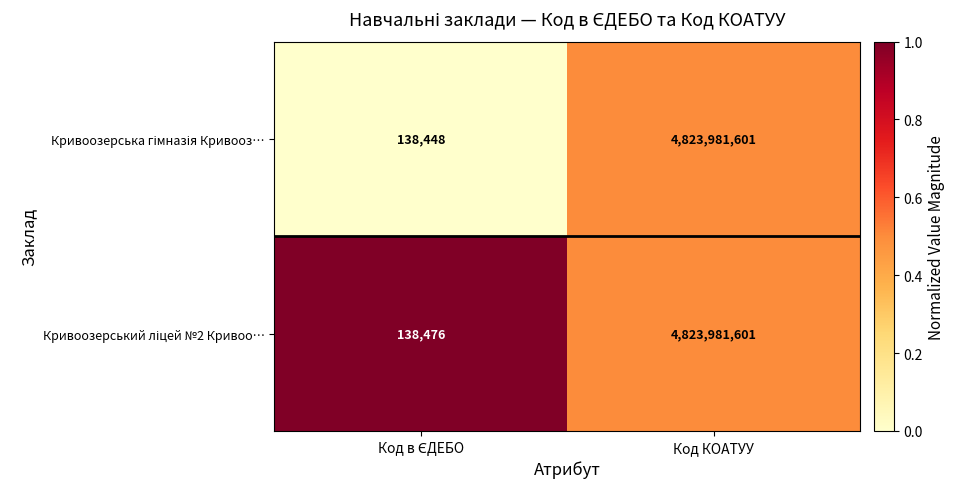

At which category does the chart reach its peak across all series?

Код КОАТУУ